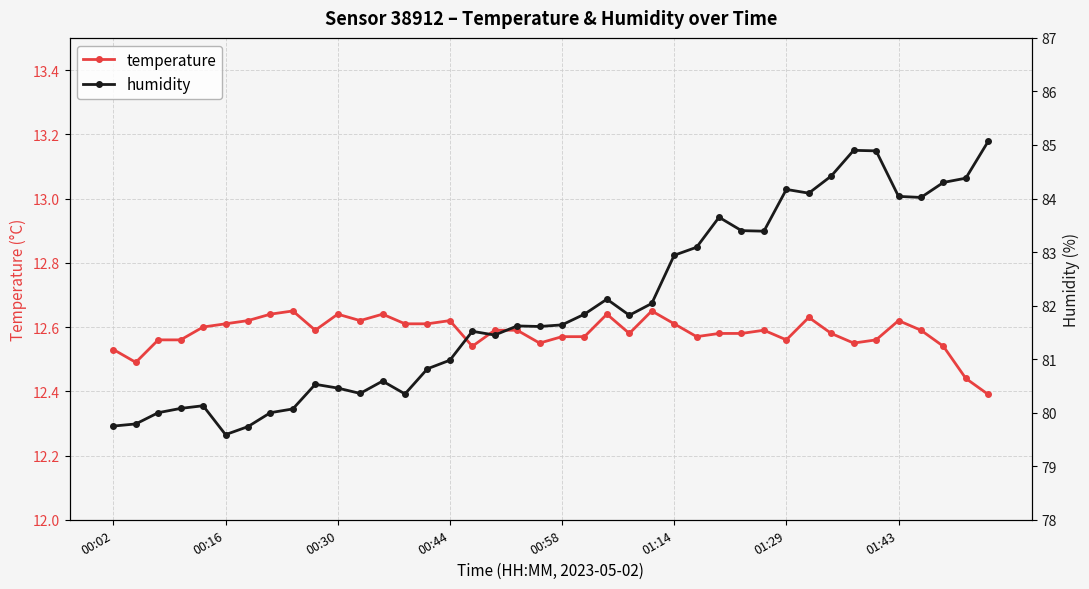

What is the value of the humidity point at the 21st from the left?

81.6